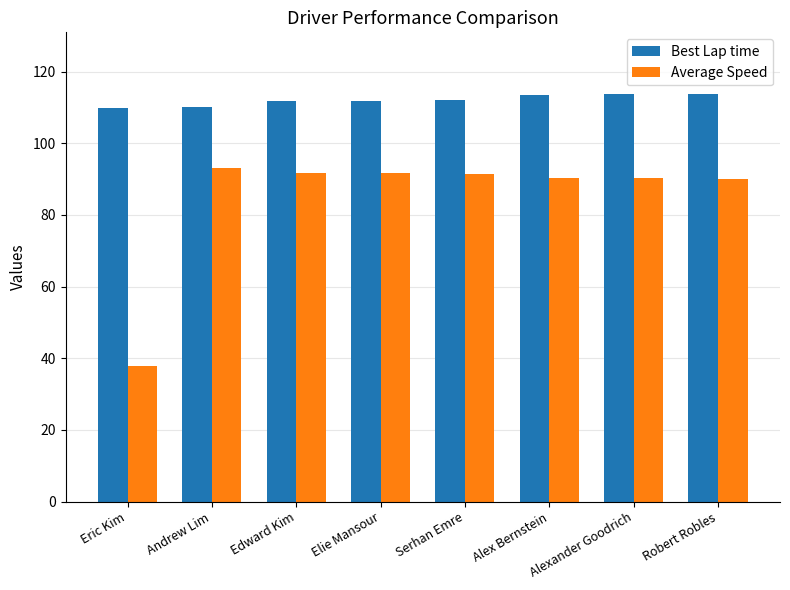

What are all the series names shown in the legend?

Best Lap time, Average Speed